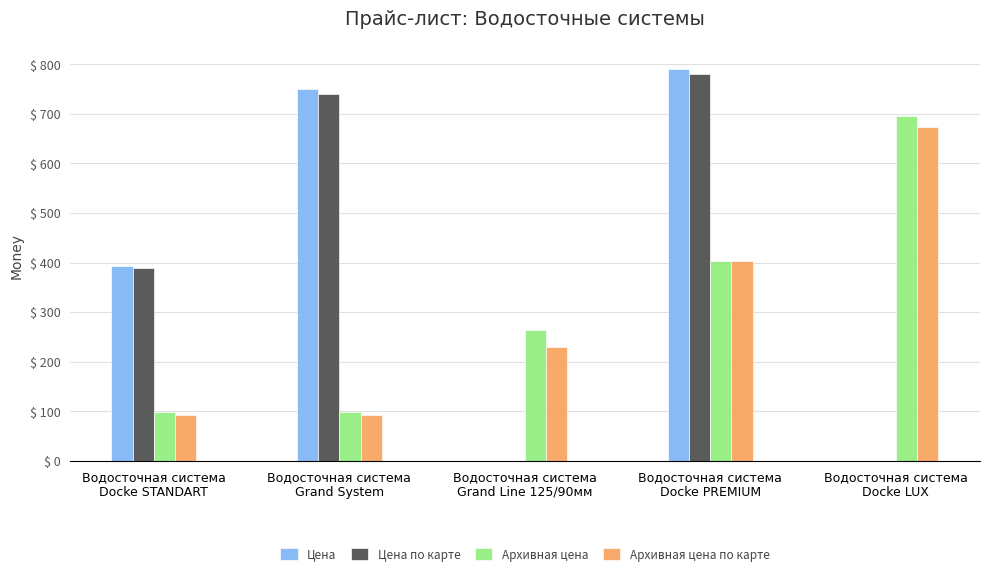

What is the difference between the Цена по карте values at Водосточная система
Grand System and Водосточная система
Docke STANDART?

351